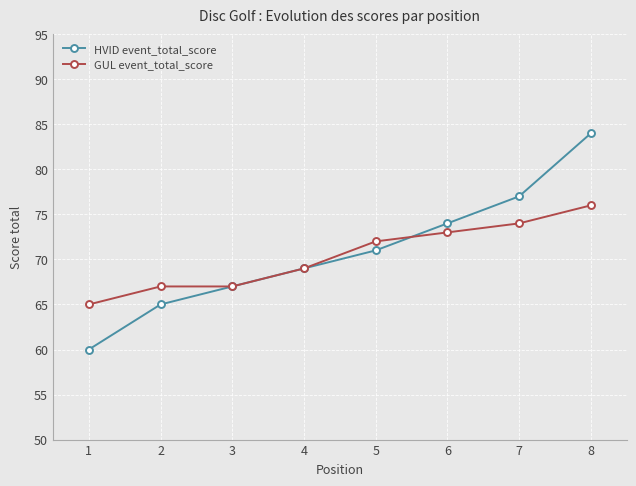

Which series has the widest spread of values?

HVID event_total_score